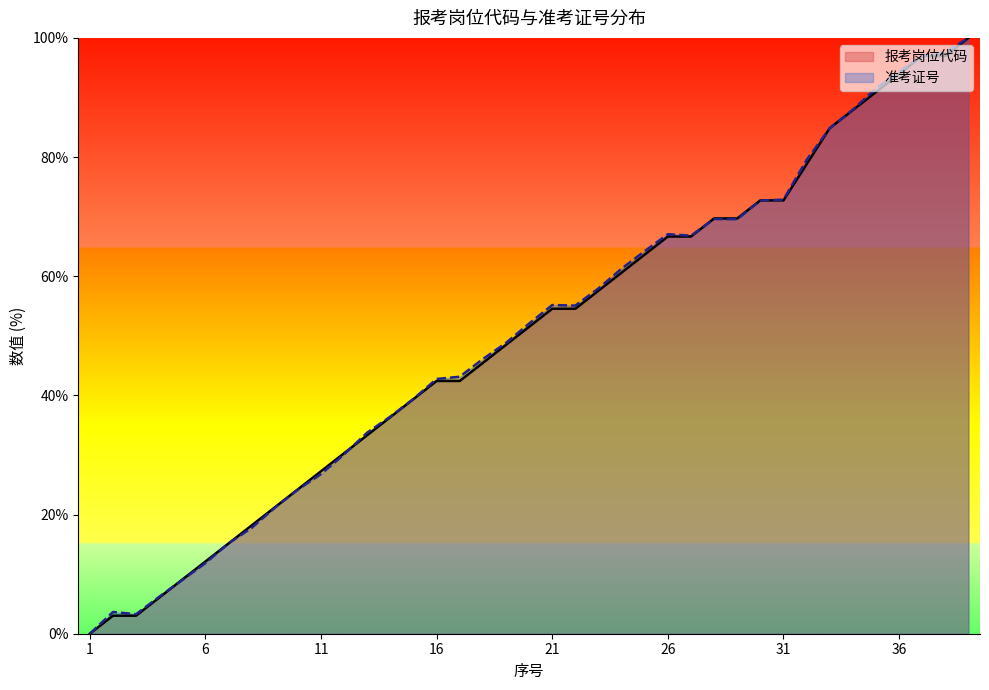

Which label corresponds to the largest value in the chart?

39